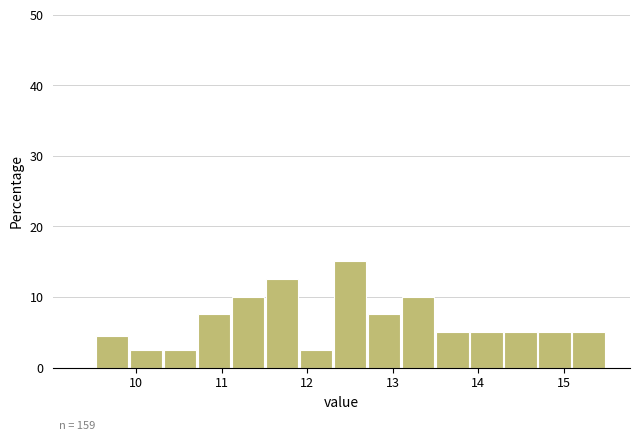

Around what value on the x-axis is the tallest bar? Give the approximate position of its centre, as read against the axis.

12.5